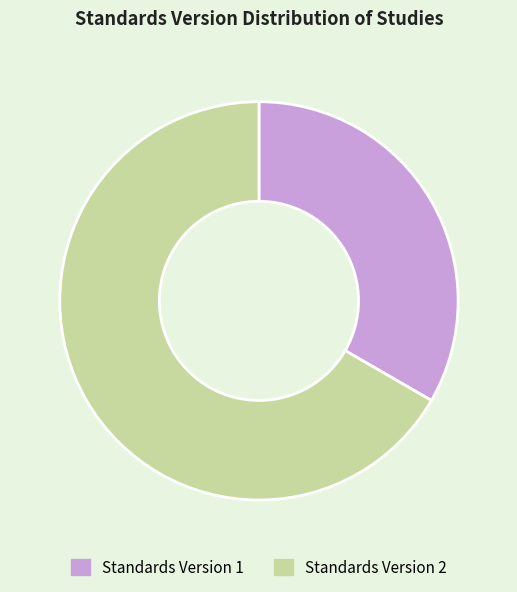

Does Standards Version 1 represent more than half of the total?

No